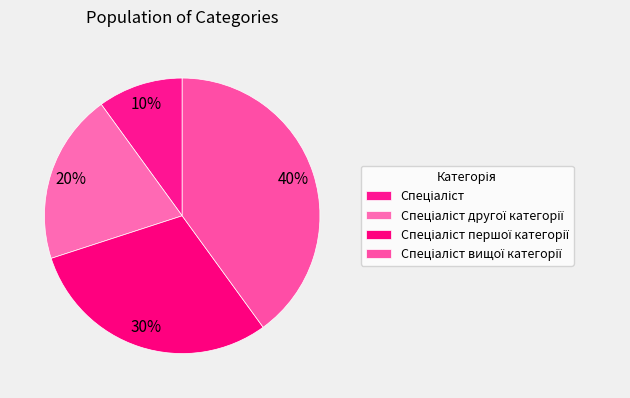

How many slices are in this pie chart?

4